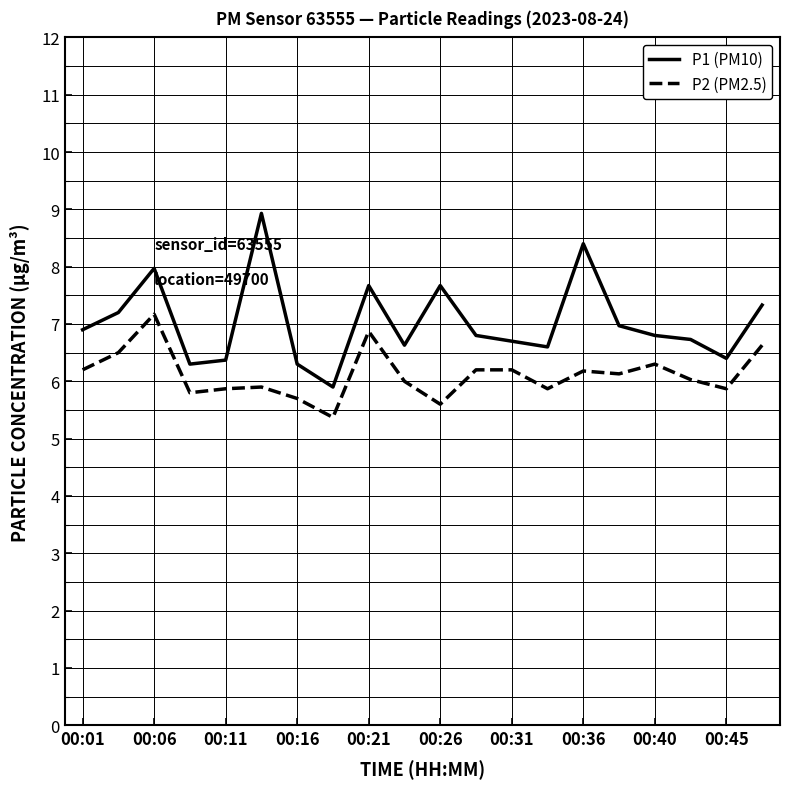

Which series has the largest range (max minus min)?

P1 (PM10)